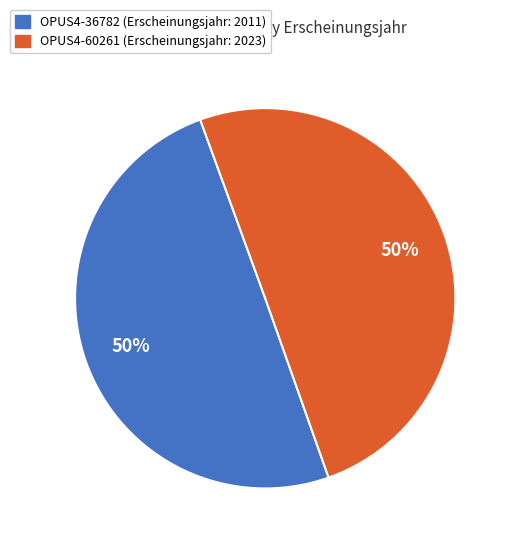

Is the sum of OPUS4-60261 and OPUS4-36782 greater than half?

Yes